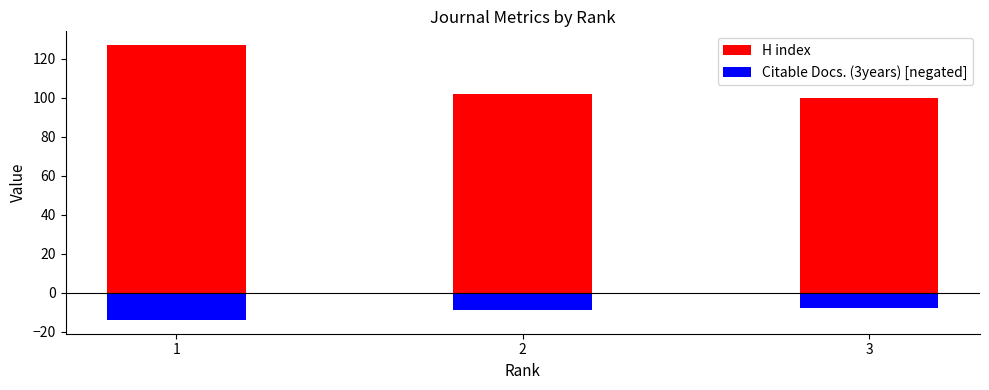

What are all the series names shown in the legend?

H index, Citable Docs. (3years) [negated]